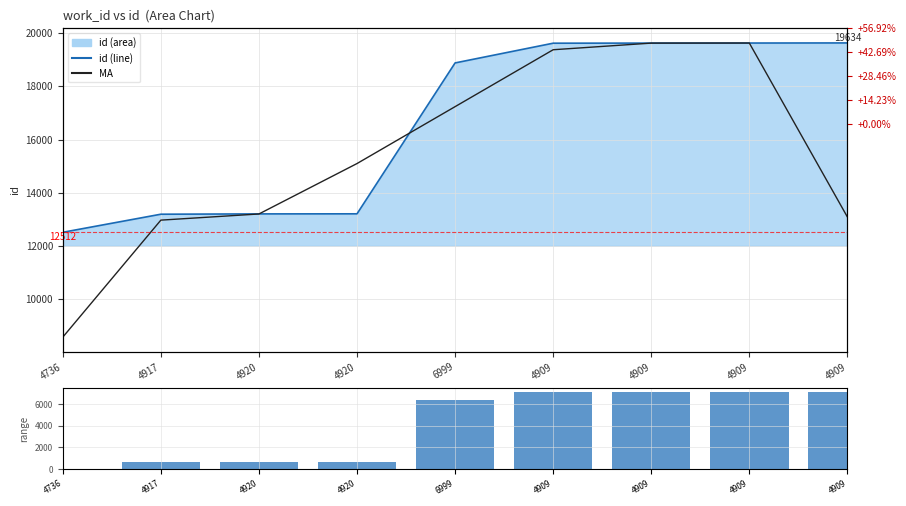

What is the sum of the id line values at 4909 and 4736?

32140.0